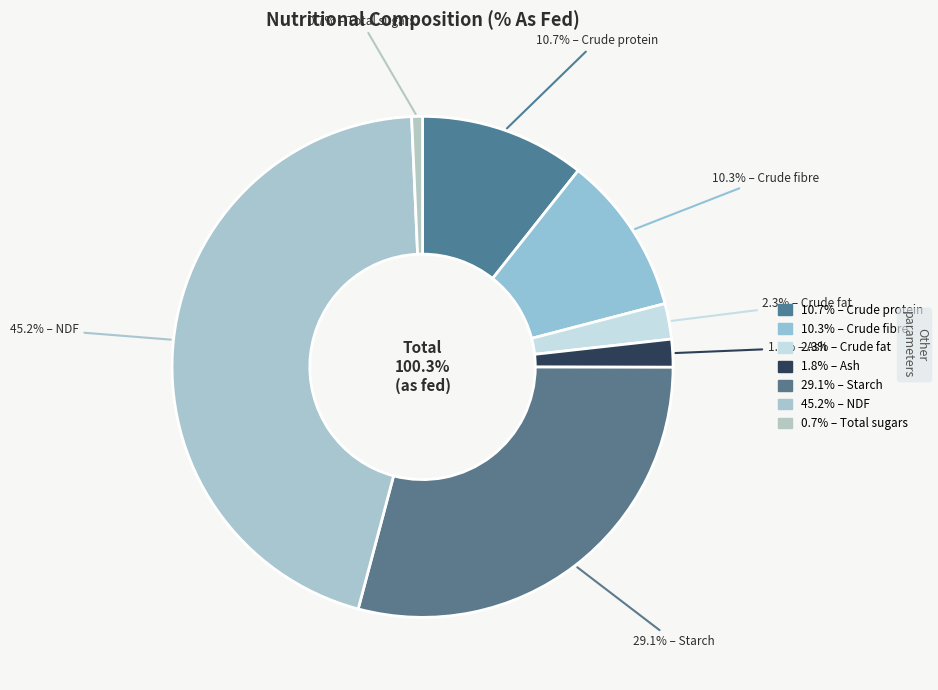

How many segments does this pie chart have?

7